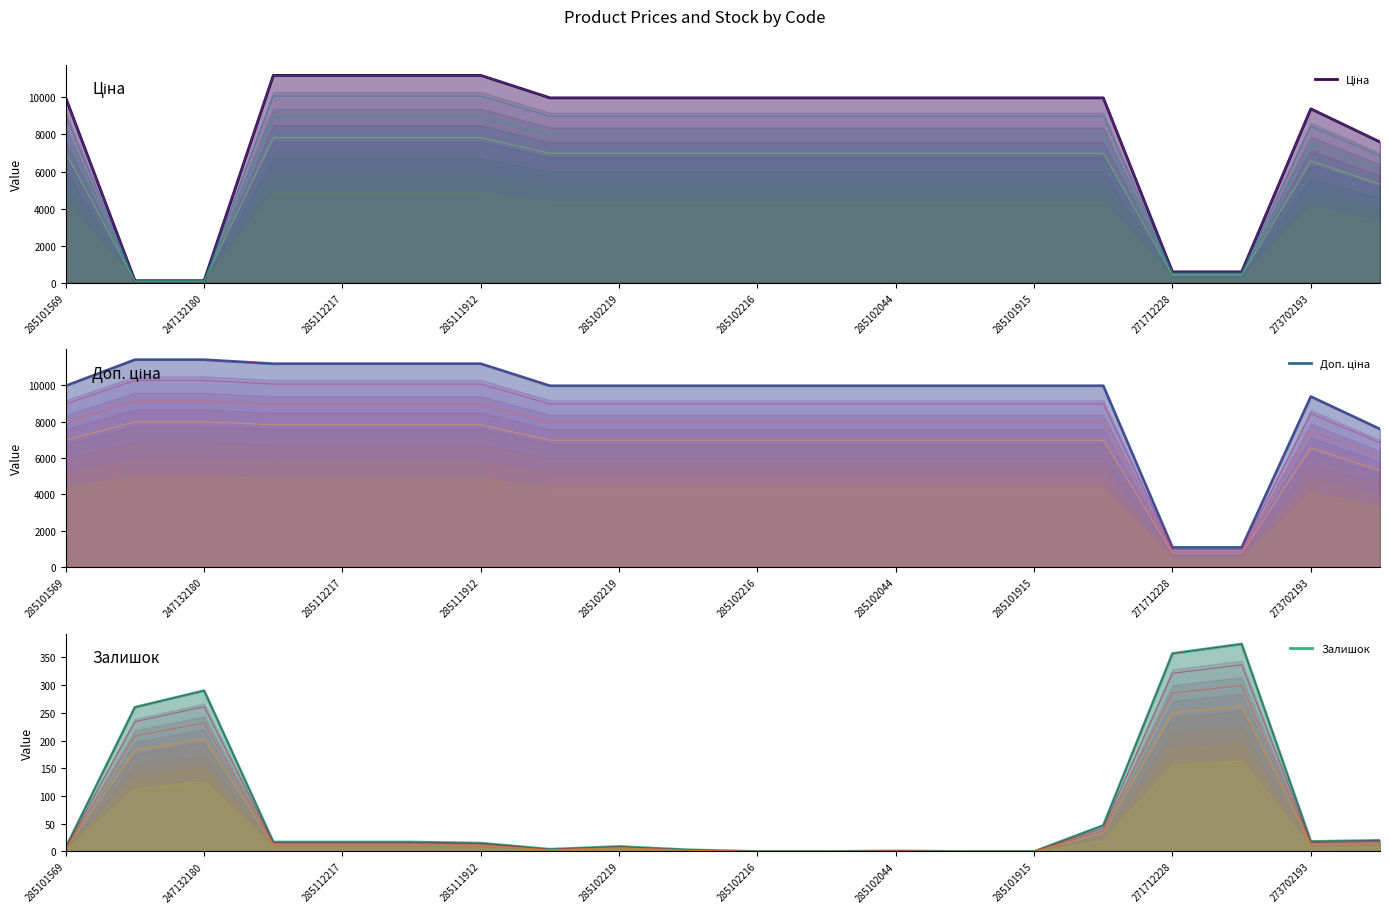

True or false: Доп. ціна has a value of 9384.0 at 273702193.

True